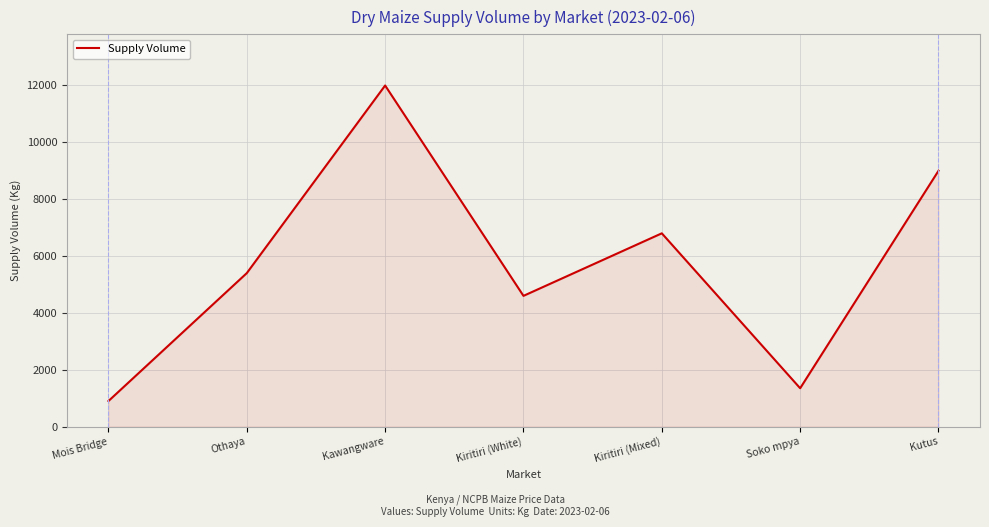

Between Kutus and Soko mpya, which is larger?

Kutus